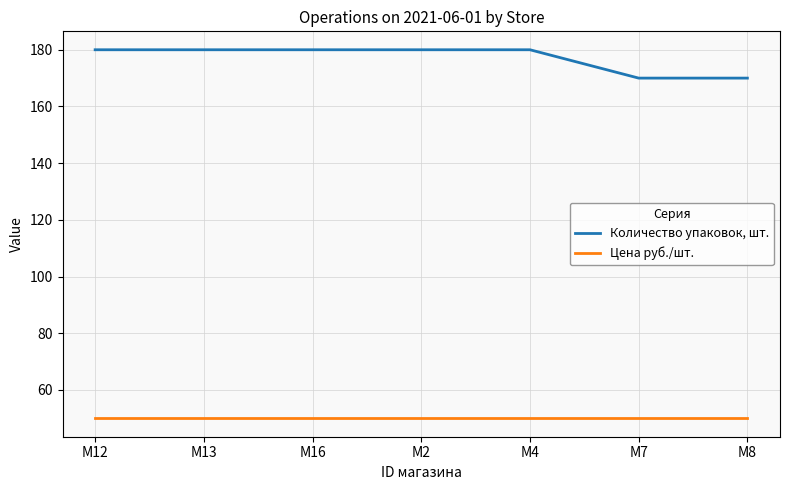

What is the spread (max minus min) of values at M16?

130